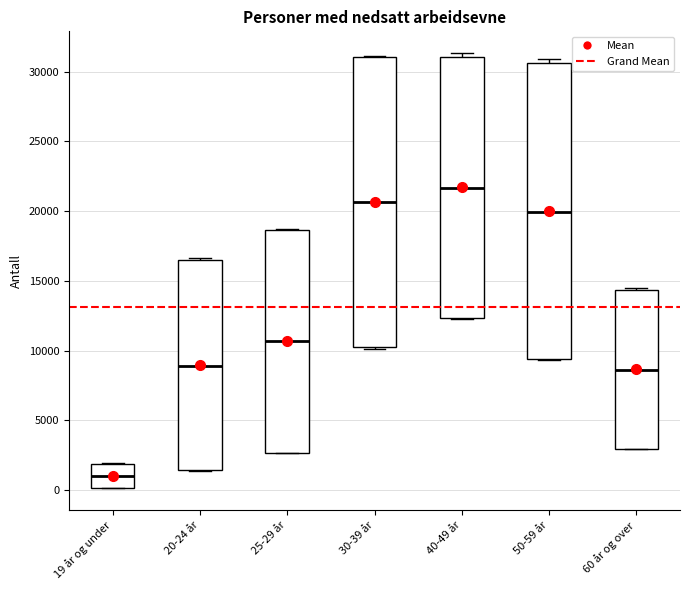

Reading left to right, transcribe this box plot: for each box, give where its median line is, the range the box spans, and where its two whiskers end, as read against the y-axis. The values are not printed on the chart, so give them approximately, as read against the axis.

19 år og under: median 1000, box 0 to 2000, whiskers 0 to 2000
20-24 år: median 9000, box 1500 to 16500, whiskers 1500 to 16500
25-29 år: median 10500, box 2500 to 18500, whiskers 2500 to 18500
30-39 år: median 20500, box 10500 to 31000, whiskers 10000 to 31000
40-49 år: median 21500, box 12500 to 31000, whiskers 12500 to 31500
50-59 år: median 20000, box 9500 to 30500, whiskers 9500 to 31000
60 år og over: median 8500, box 3000 to 14500, whiskers 3000 to 14500